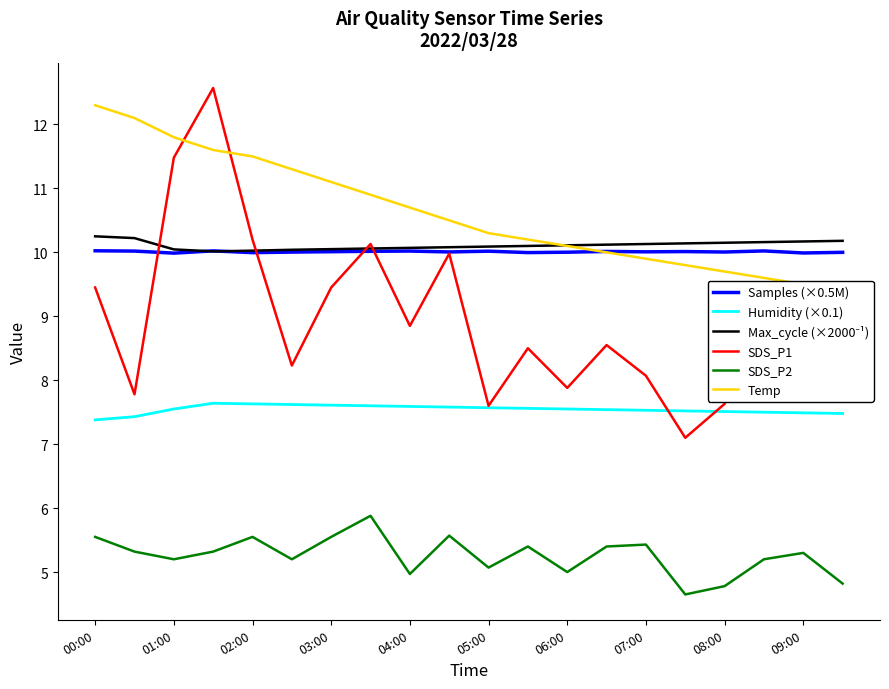

Rank the series by their maximum value, from highest to lowest.

SDS_P1, Temp, Max_cycle (×2000⁻¹), Samples (×0.5M), Humidity (×0.1), SDS_P2